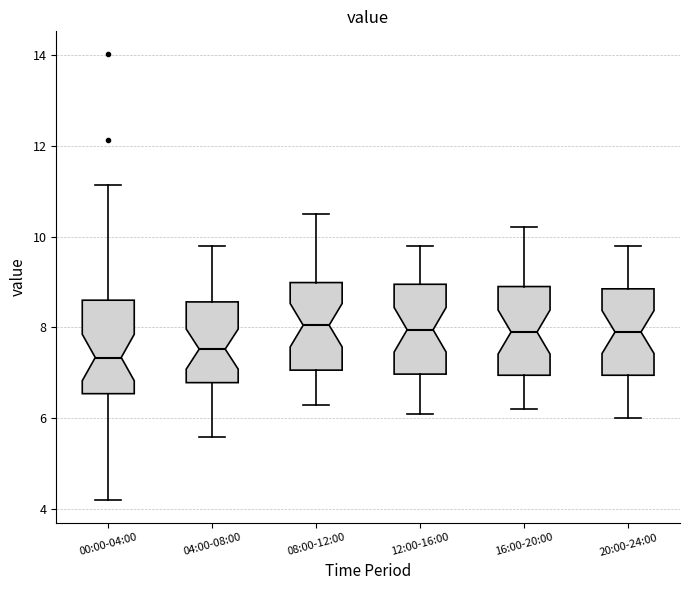

Reading left to right, read every box against the y-axis: the position of its median line, the range the box covers, and the ends of its whiskers. The values are not printed on the chart, so give them approximately, as read against the axis.

00:00-04:00: median 7.4, box 6.6 to 8.6, whiskers 4.2 to 11.2
04:00-08:00: median 7.6, box 6.8 to 8.6, whiskers 5.6 to 9.8
08:00-12:00: median 8.0, box 7.0 to 9.0, whiskers 6.4 to 10.6
12:00-16:00: median 8.0, box 7.0 to 9.0, whiskers 6.2 to 9.8
16:00-20:00: median 8.0, box 7.0 to 9.0, whiskers 6.2 to 10.2
20:00-24:00: median 8.0, box 7.0 to 8.8, whiskers 6.0 to 9.8